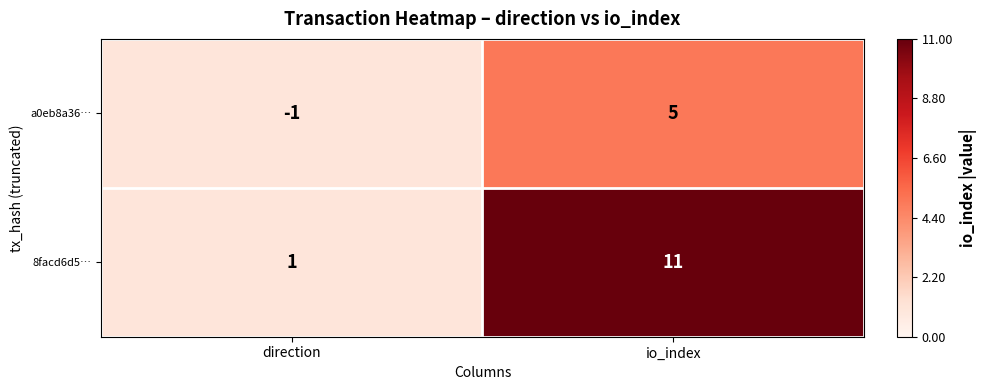

What is the approximate value of a0eb8a36… at io_index?

5